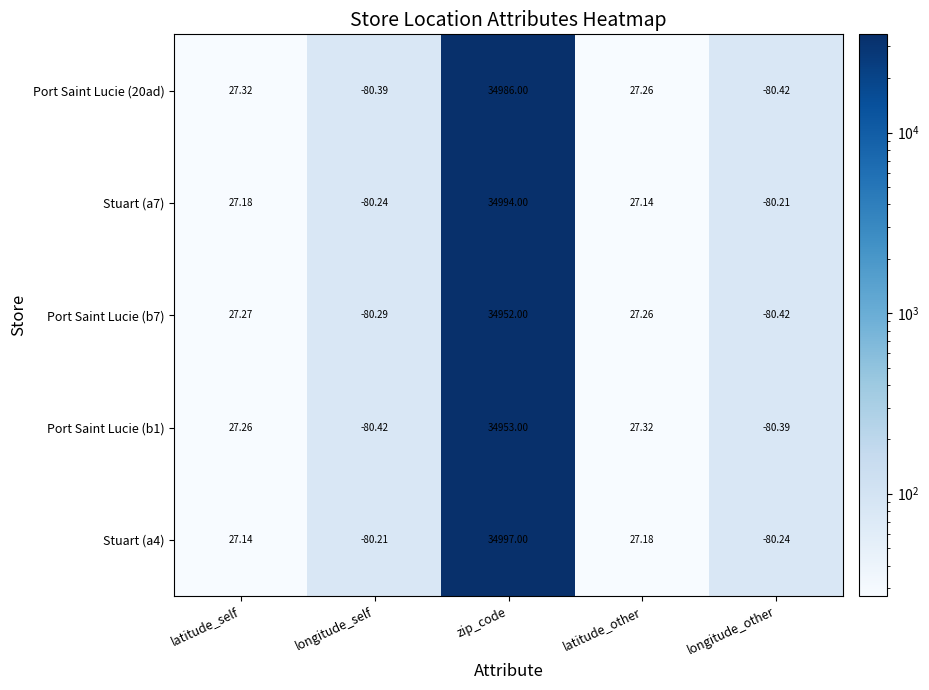

At which label does Port Saint Lucie (b7) reach its minimum?

longitude_other